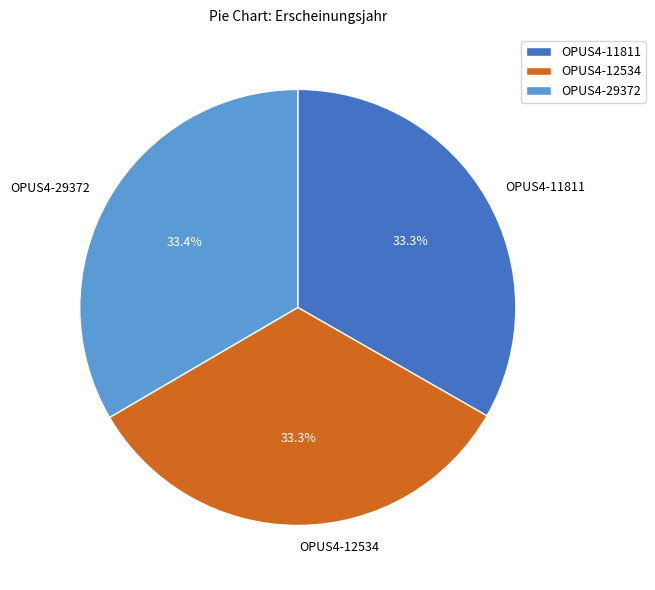

What percentage is the OPUS4-12534 slice, to the nearest percent?

33%